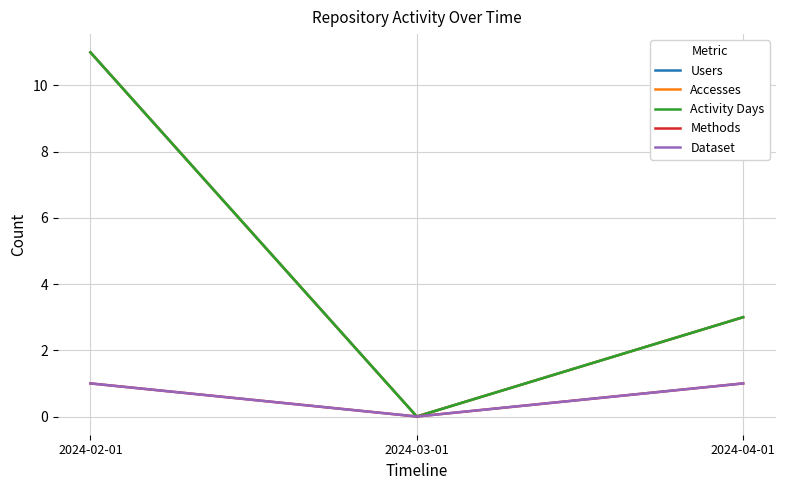

Which series has the largest range (max minus min)?

Users